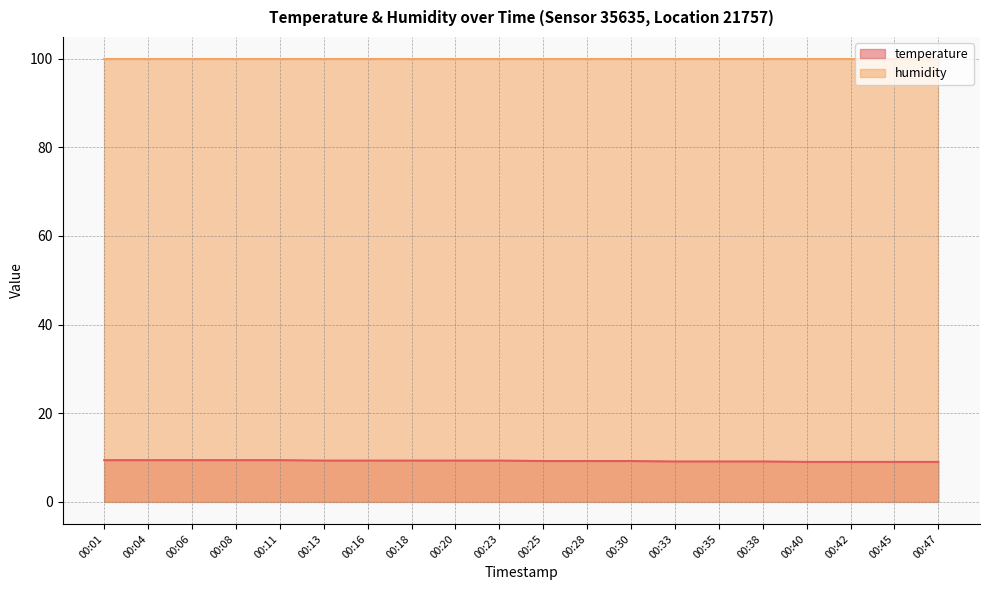

True or false: the data has more than 0 interior local peaks.

False